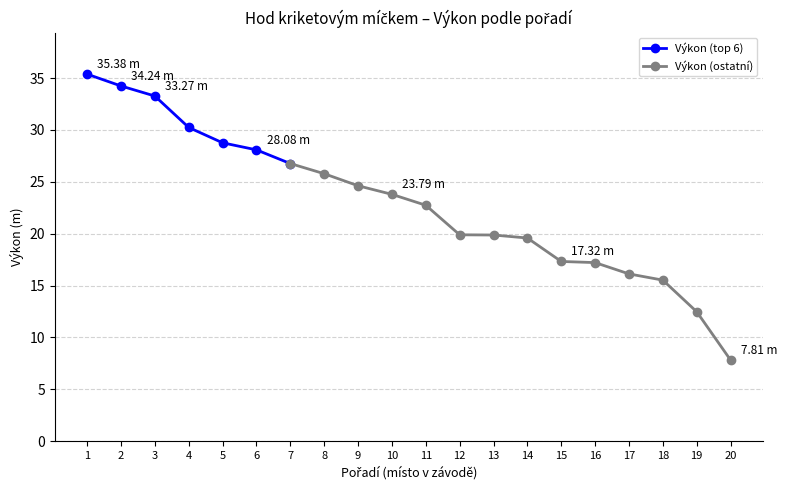

How many values in the Výkon (top 6) series exceed 30?

4